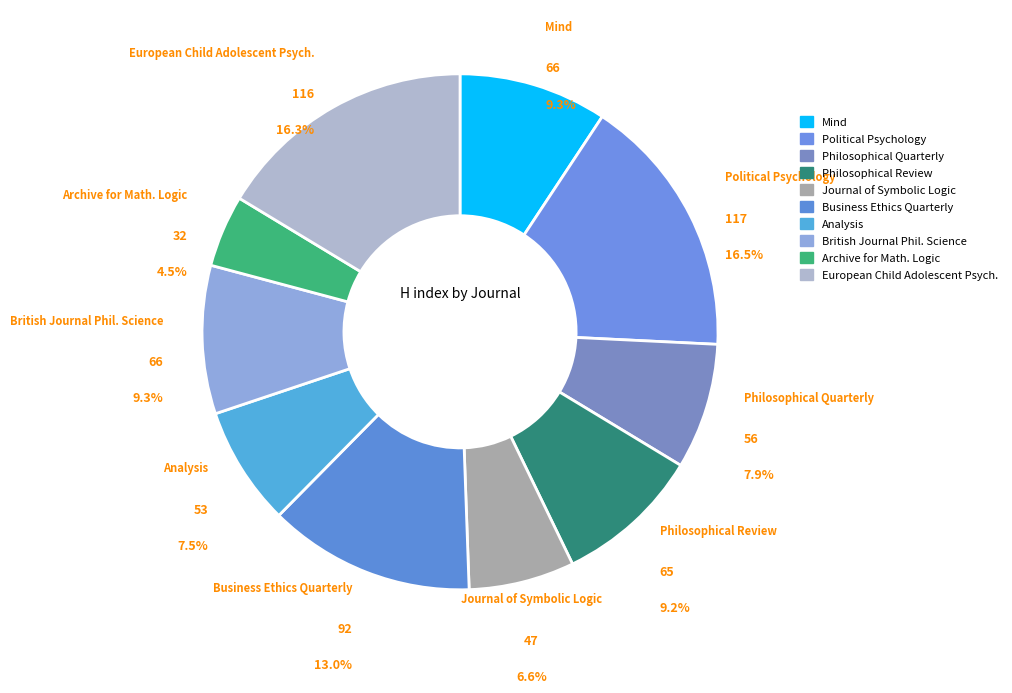

To the nearest percent, what is the difference between the largest and smallest slice percentages?

12%